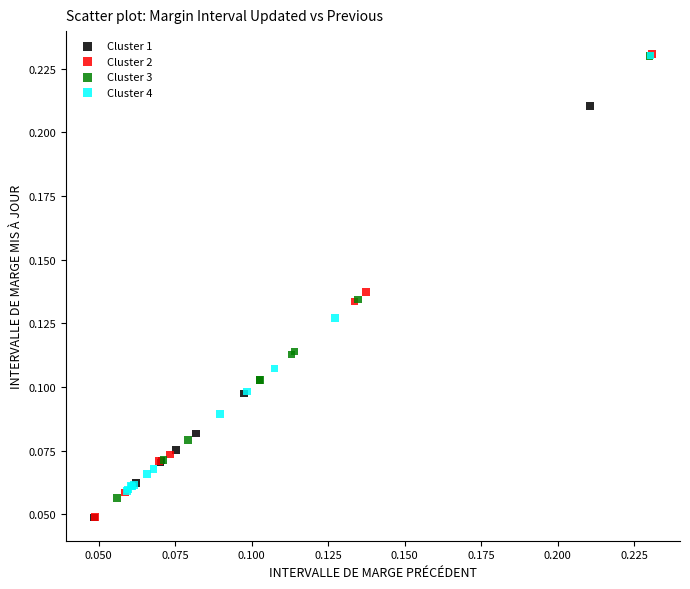

Which series has the largest Y range (max minus min)?

Cluster 2